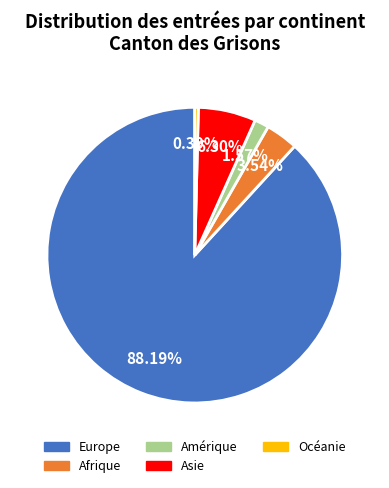

What is the ratio of the value at Europe to the value at Océanie?

224.0